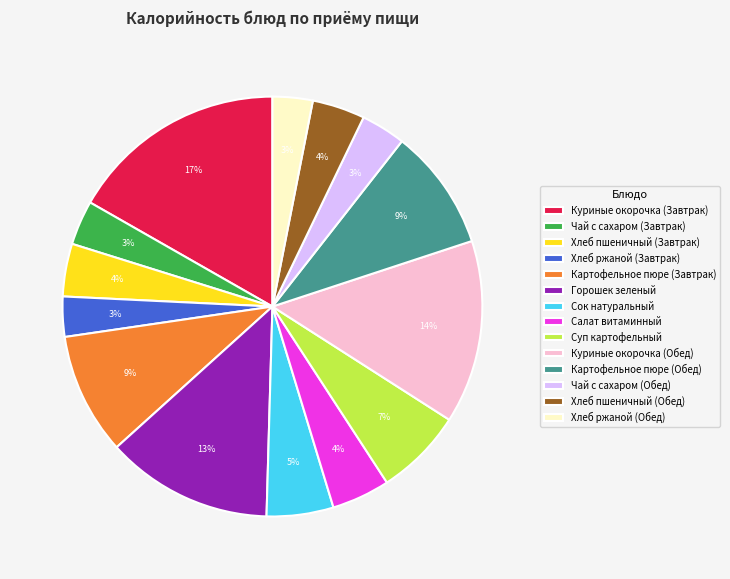

Do Хлеб ржаной (Завтрак) and Суп картофельный together represent more than half of the pie?

No